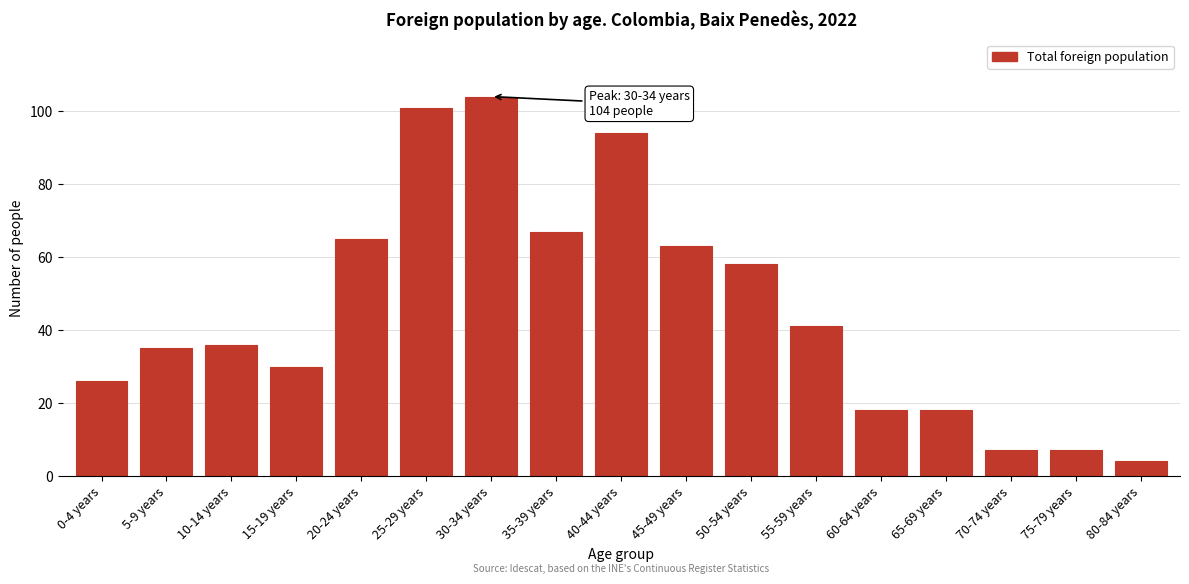

Reading left to right, transcribe all the data shown in this chart.

26	35	36	30	65	101	104	67	94	63	58	41	18	18	7	7	4